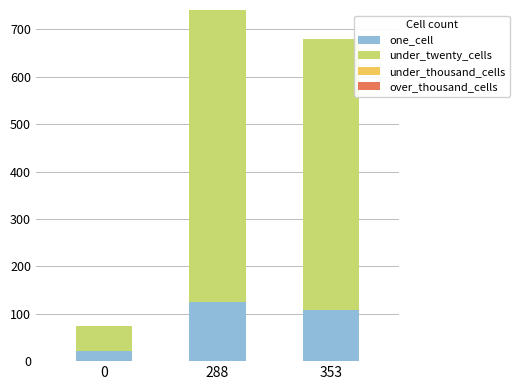

Reading right to left, transcribe the values for one_cell.

353=107	288=125	0=22